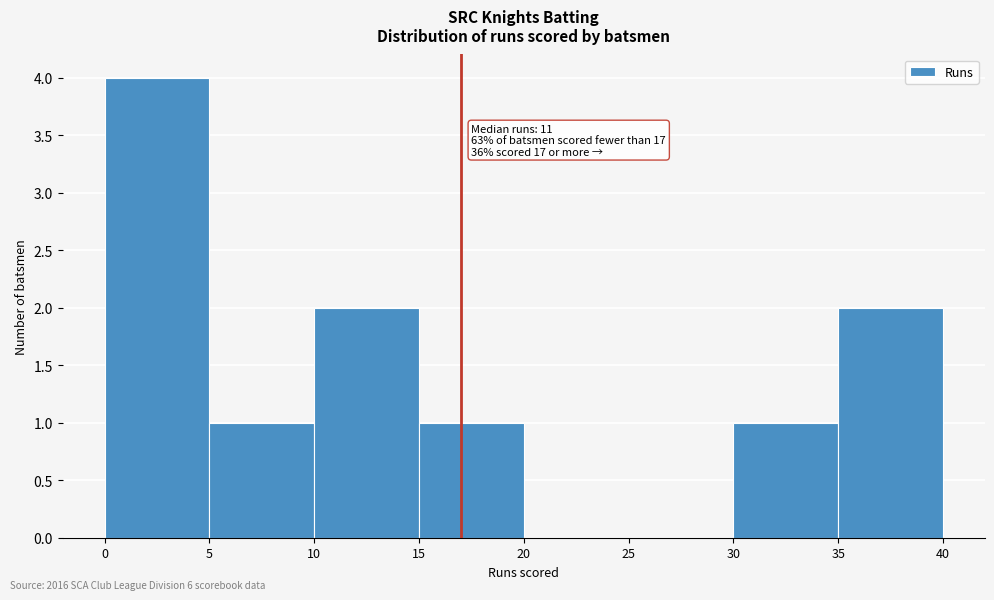

Over which range of the x-axis is the bar tallest?

0 to 5